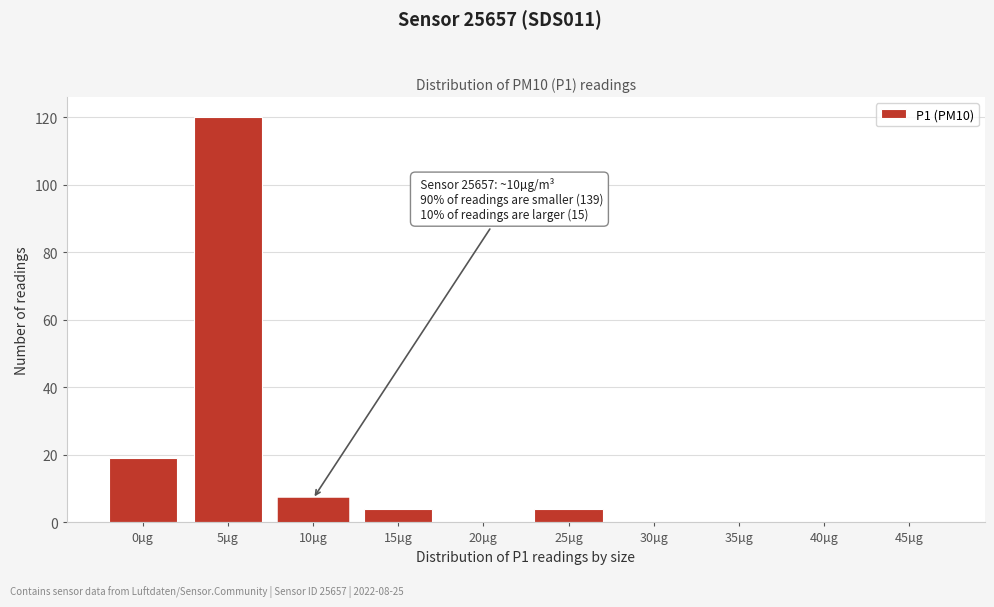

Reading left to right, transcribe all the data shown in this chart.

0µg=19	5µg=120	10µg=7	15µg=4	20µg=0	25µg=4	30µg=0	35µg=0	40µg=0	45µg=0